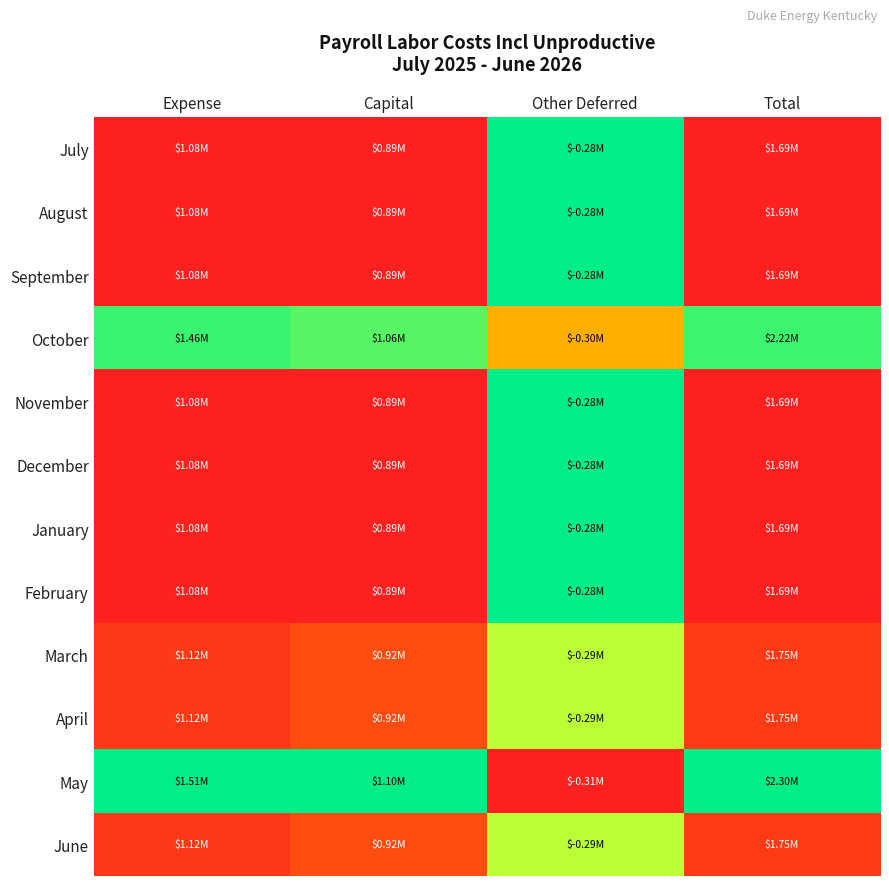

At which category does the chart reach its minimum across all series?

Capital